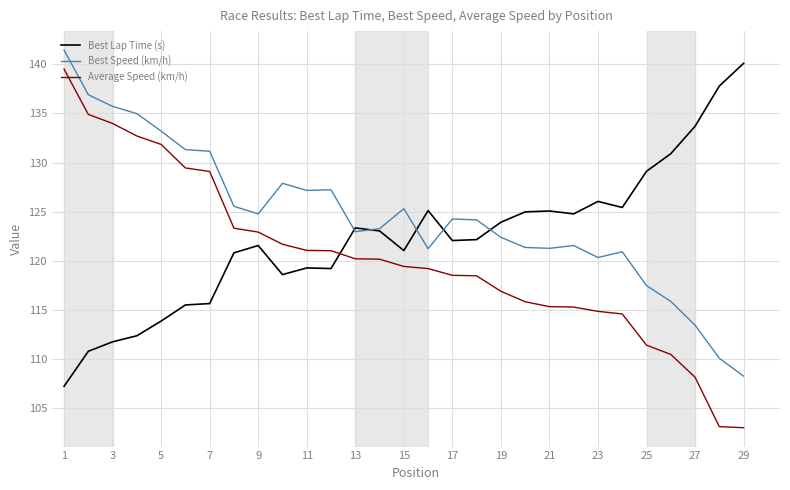

What is the lowest value of the Best Speed (km/h) series?

108.2